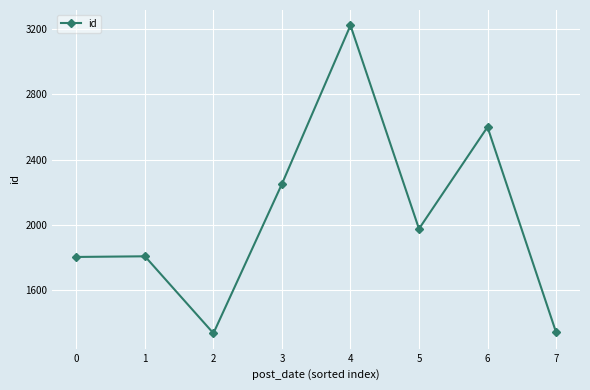

What is the change in value from 2 to 3?

+914